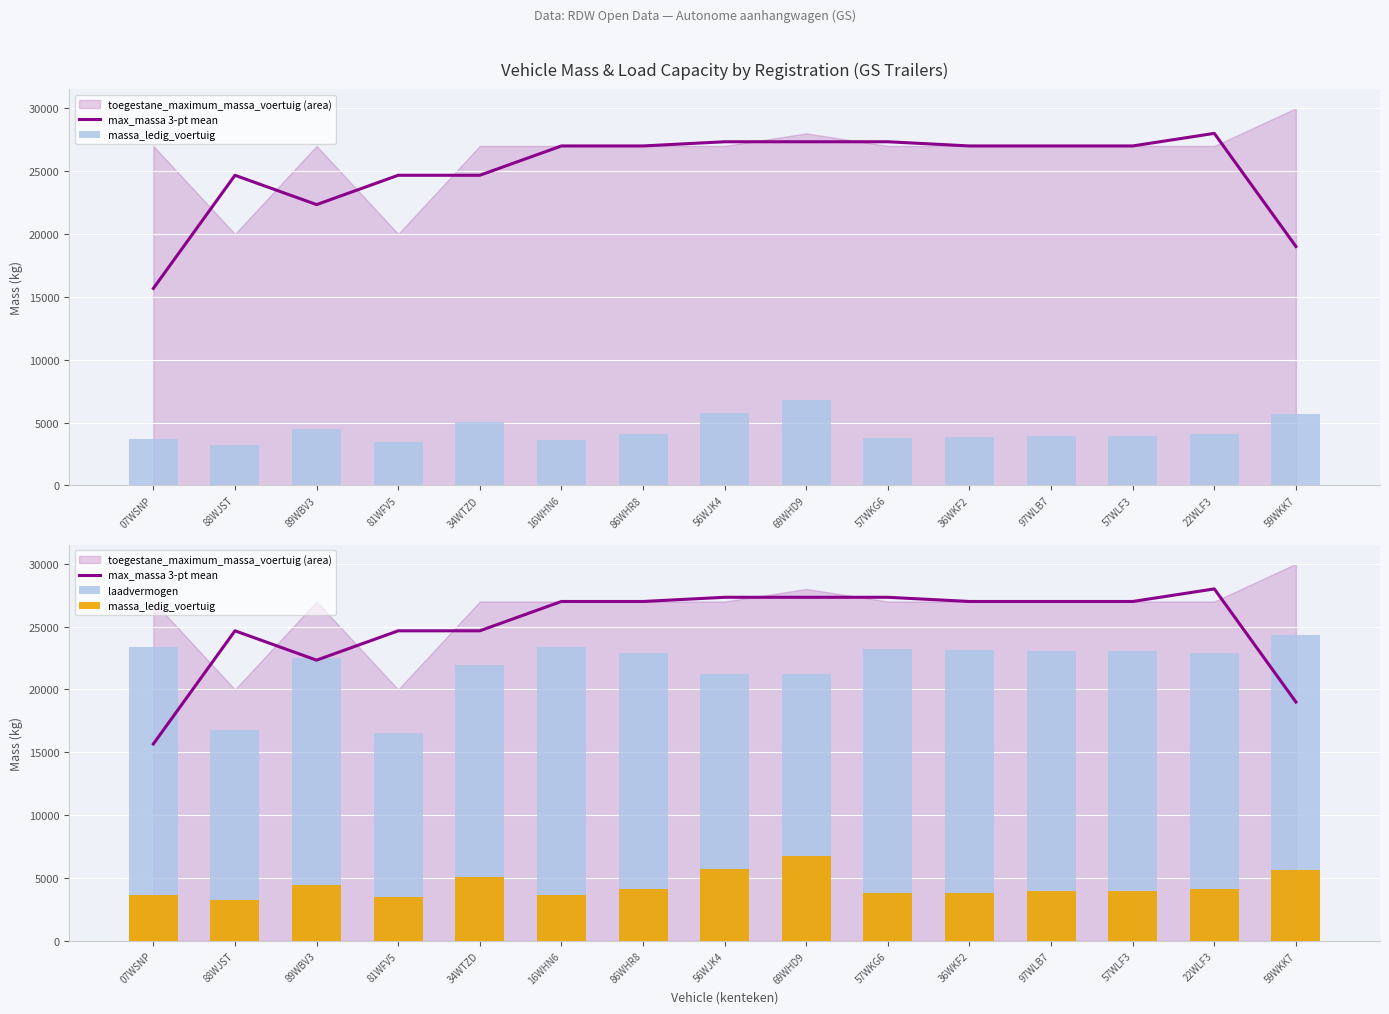

What is the difference between the maximum and minimum values in the massa_ledig_voertuig series?

3520.0